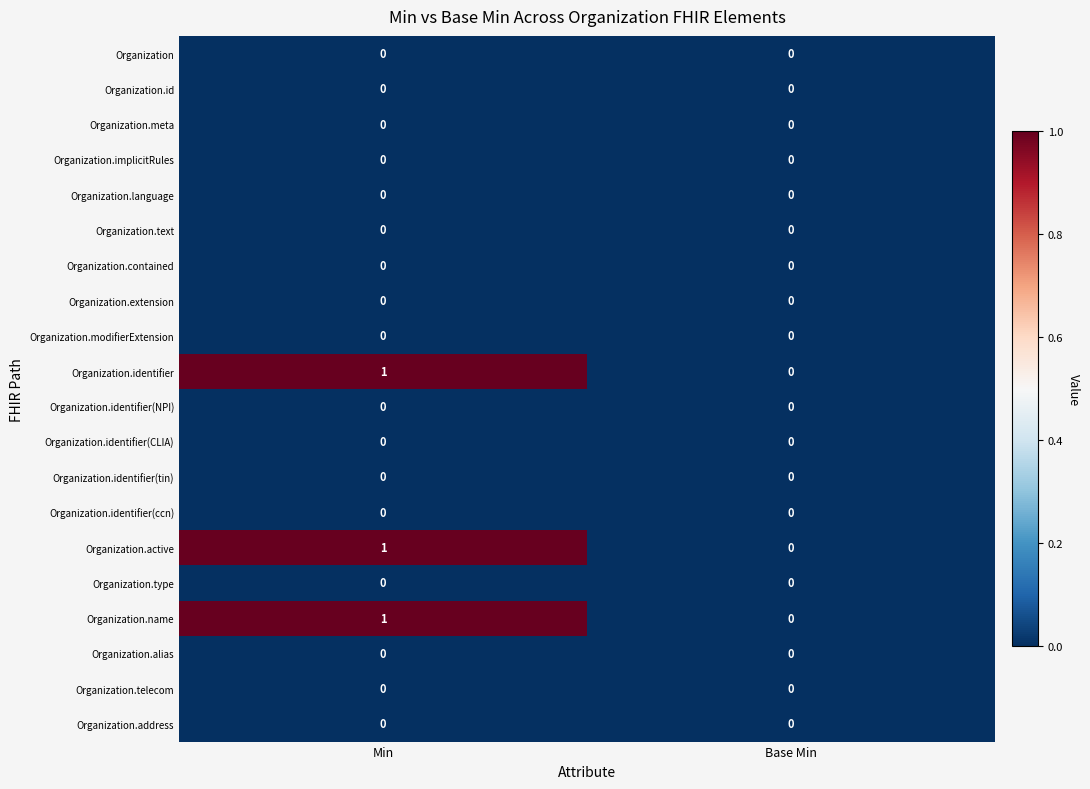

Is it true that Organization.alias equals 0 at Base Min?

True